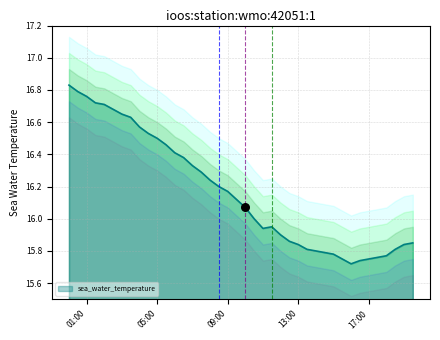

Between 2009-03-01T16:00:00Z and 2009-03-01T03:00:00Z, which is larger?

2009-03-01T03:00:00Z